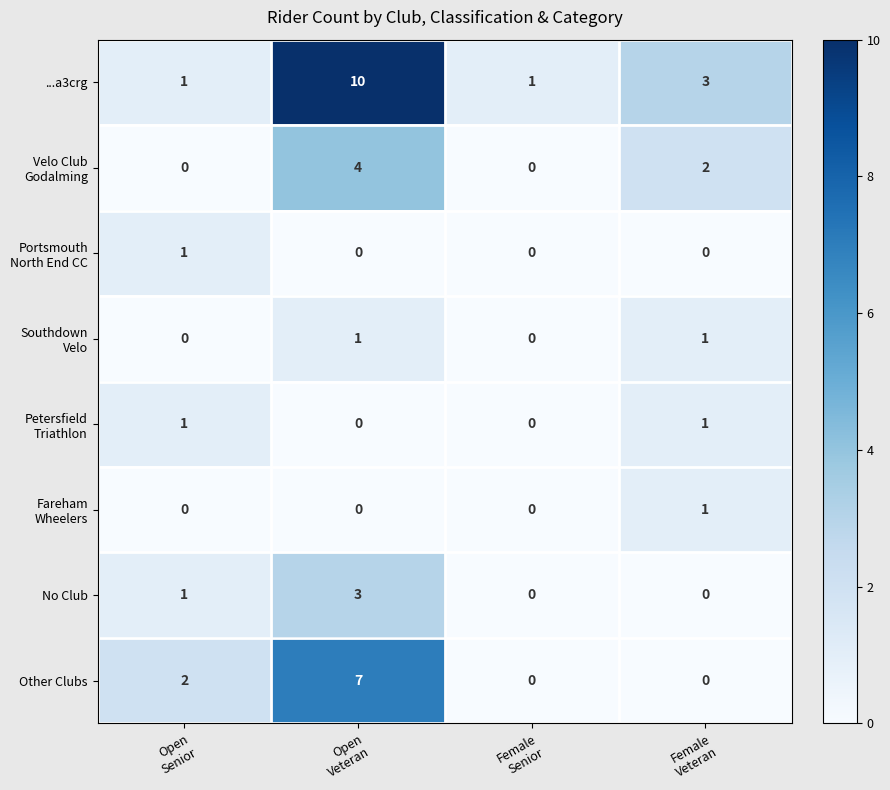

At how many categories does at least one series exceed 0?

4